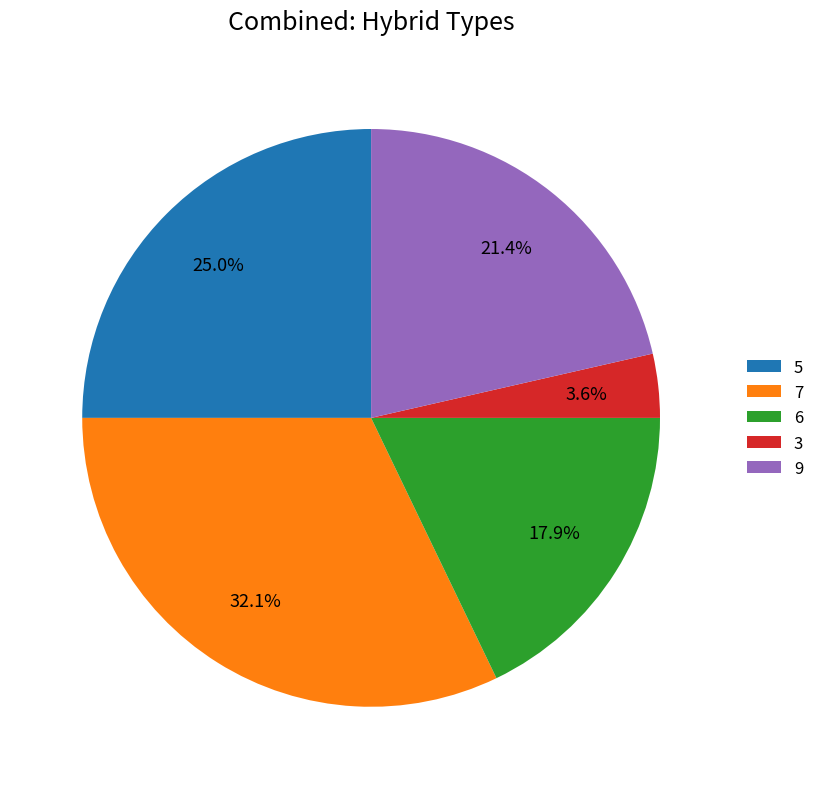

What percentage is the 3 slice, to the nearest percent?

4%